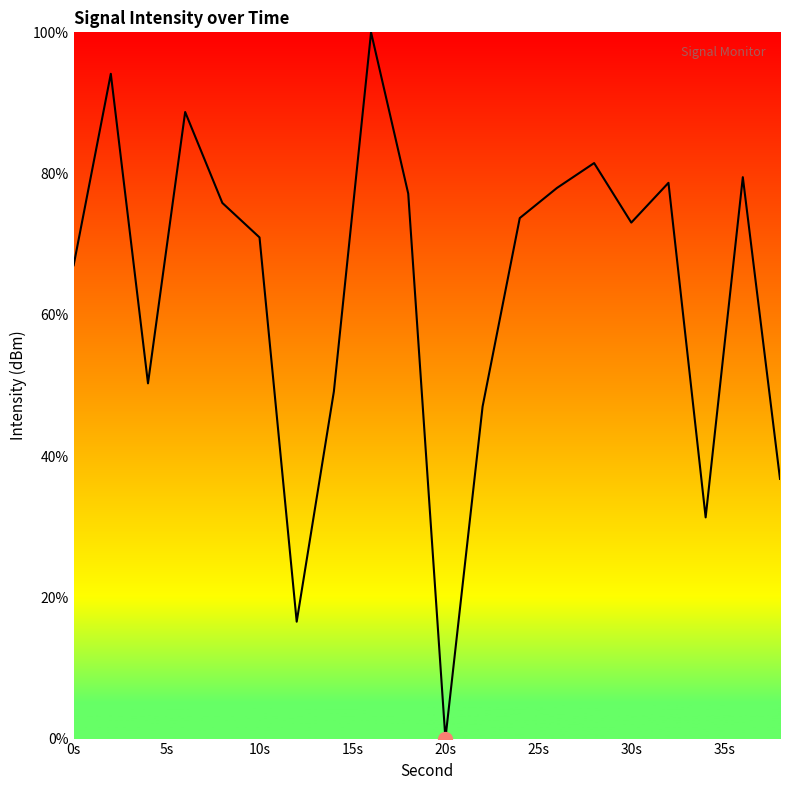

What is the greatest value displayed?

100.0